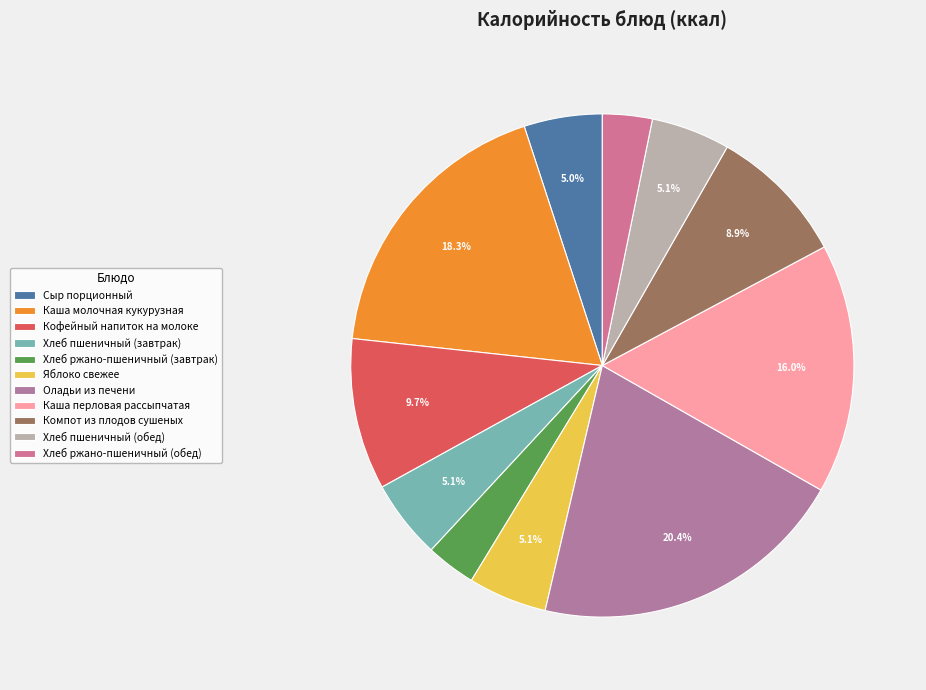

What is the smallest slice in the pie chart?

Хлеб ржано-пшеничный (завтрак)